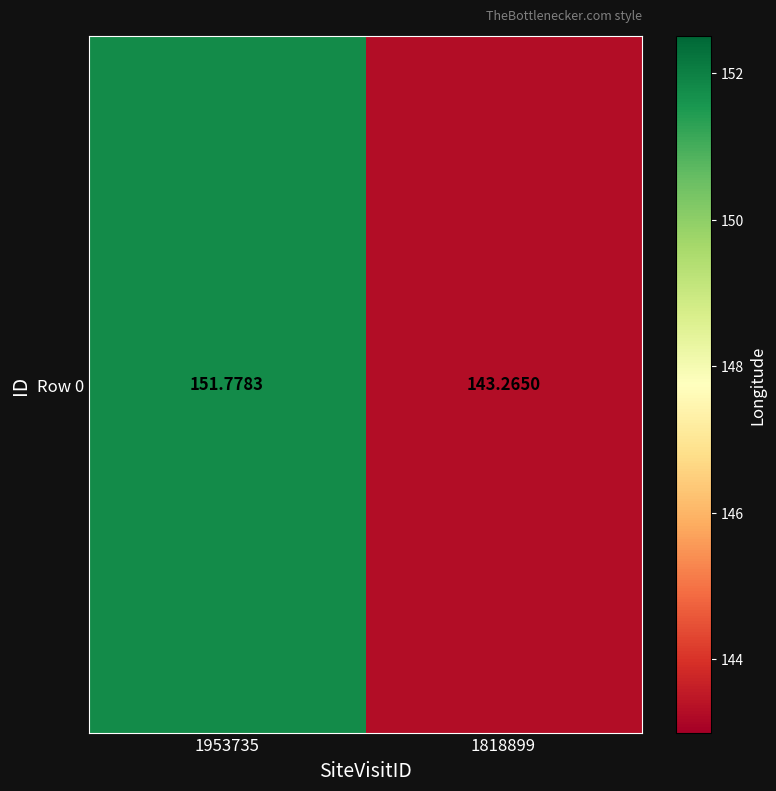

At which label does the data first exceed 151?

1953735